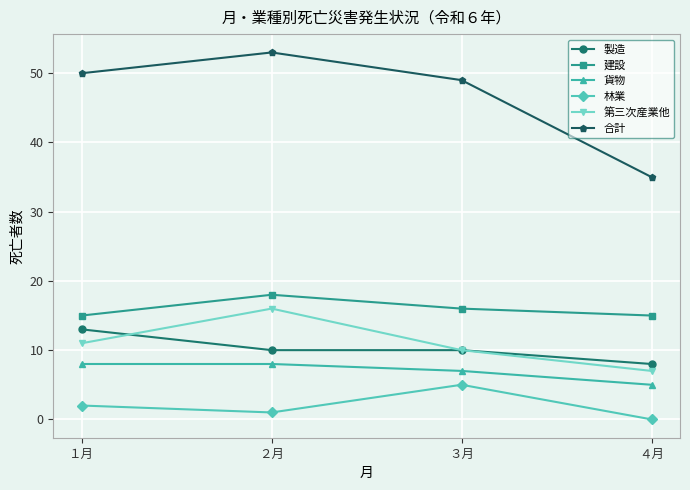

How many data points does each series have?

4